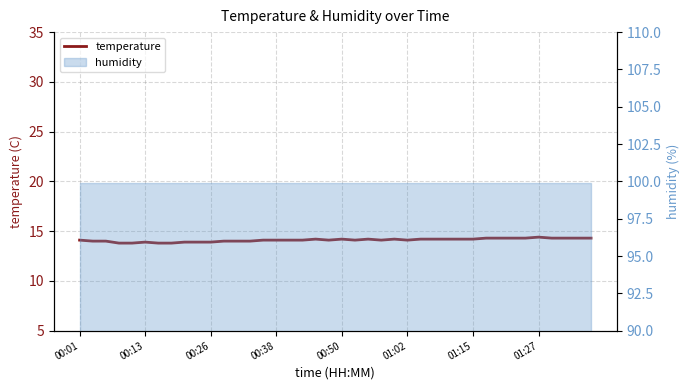

What is the change in value from 00:50 to 17?

+0.3